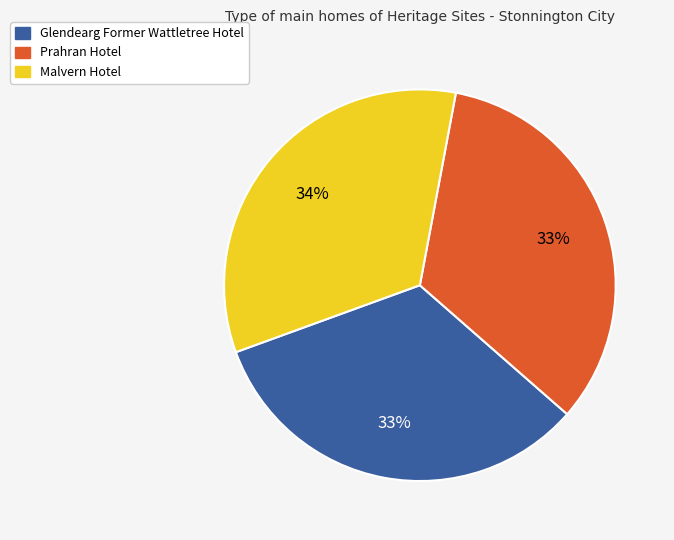

Between Malvern Hotel and Glendearg Former Wattletree Hotel, which is larger?

Malvern Hotel